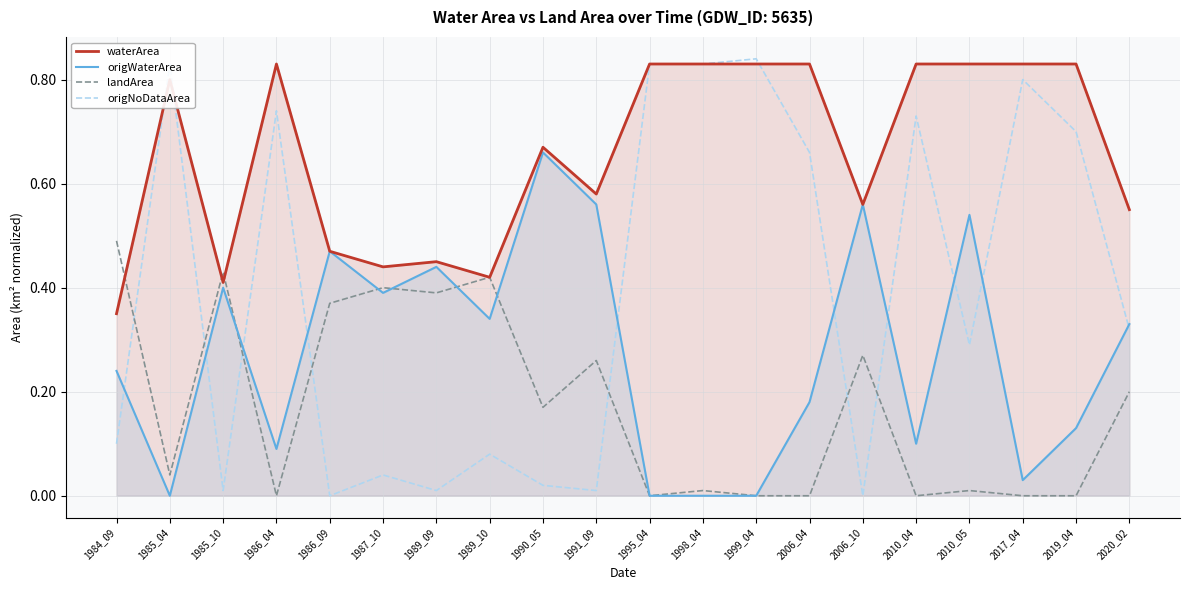

What is the spread (max minus min) of values at 1987_10?

0.4